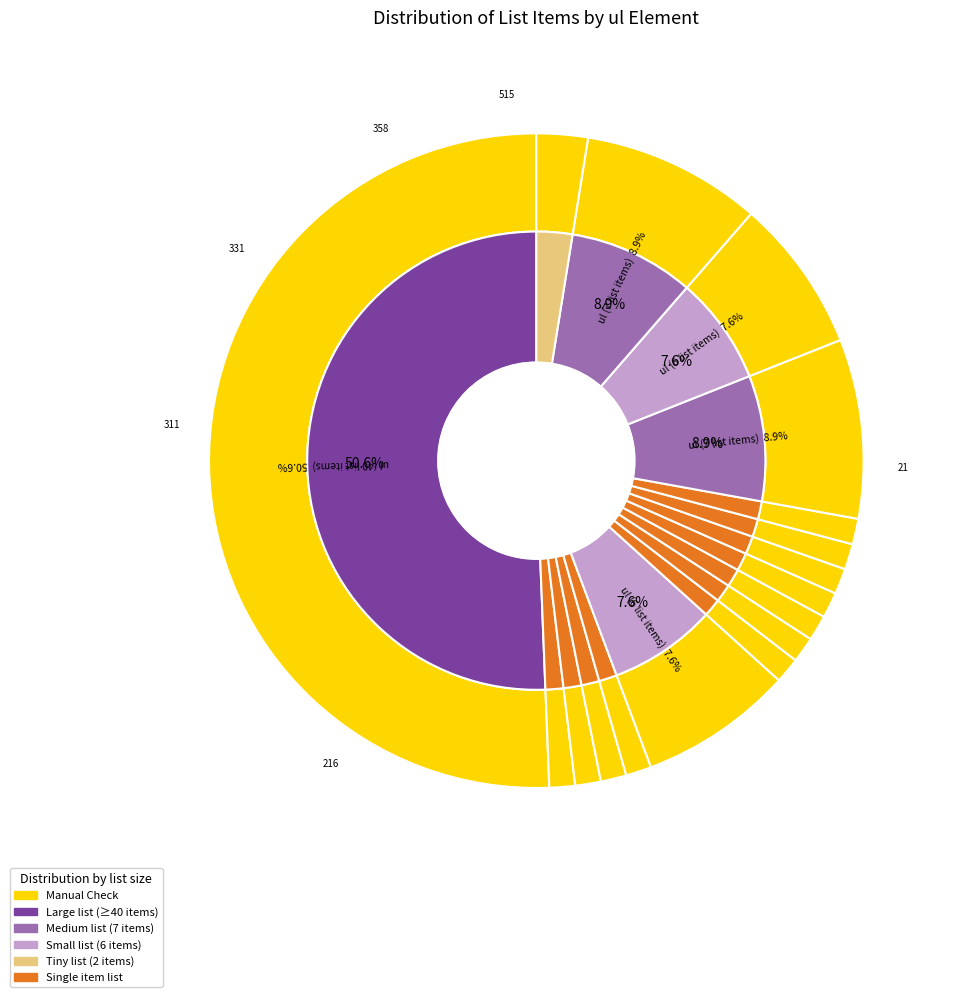

To the nearest percent, what is the difference between the largest and smallest slice percentages?

49%